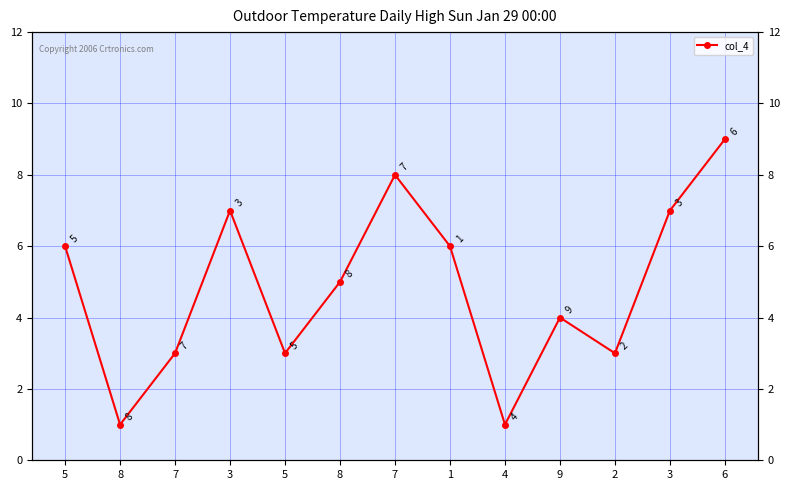

Rank the categories by value from highest to lowest.

6, 7, 3, 3, 5, 1, 8, 9, 7, 5, 2, 8, 4